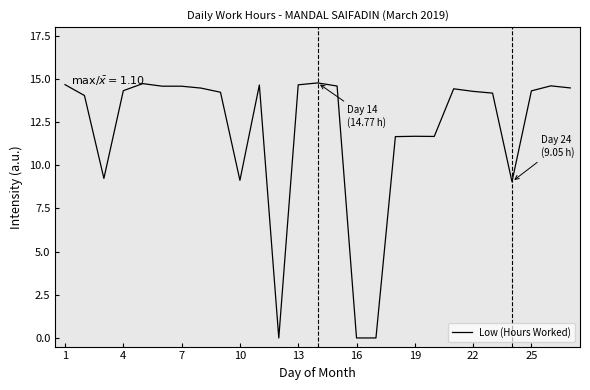

What is the greatest value displayed?

14.8